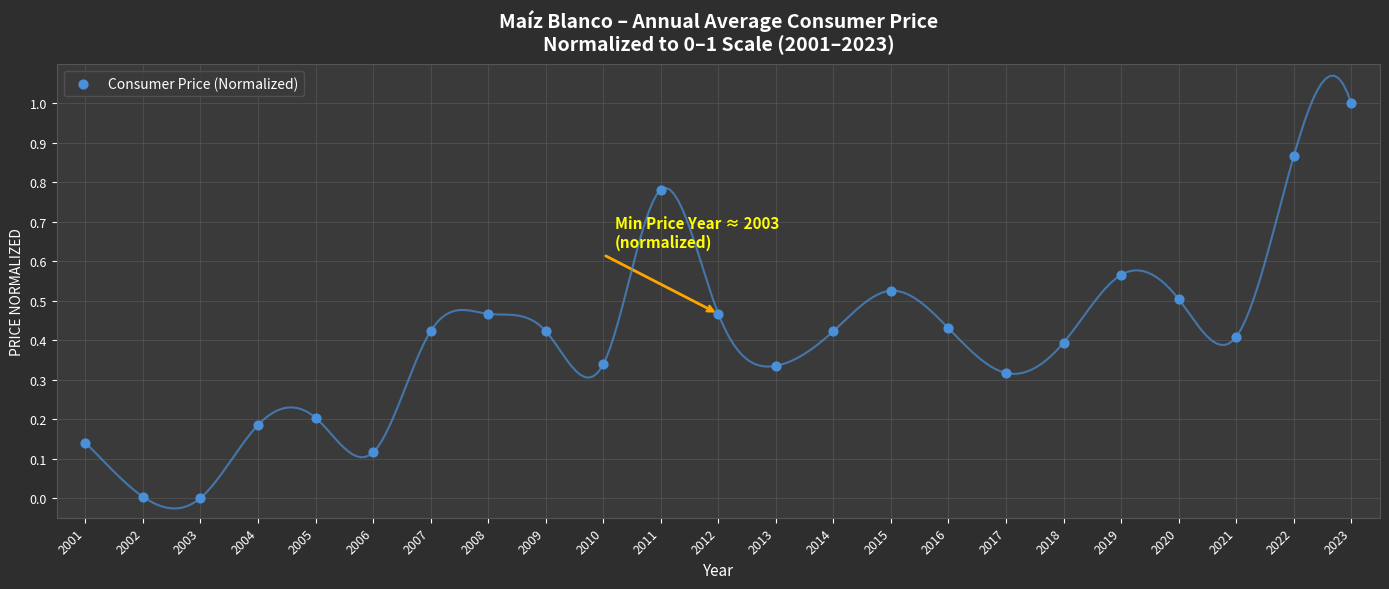

What is the range of X values (max minus min)?

22.0